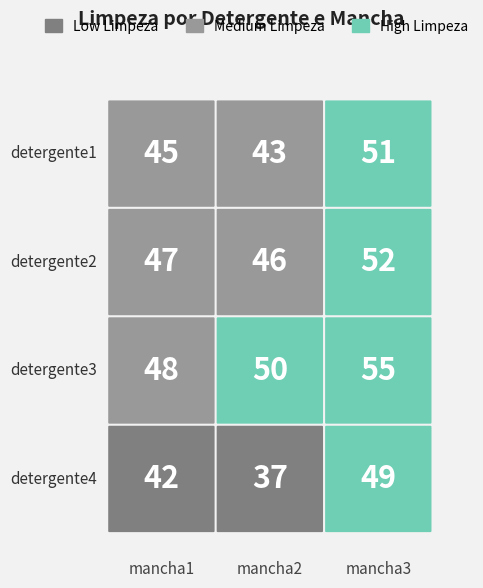

What is the sum of the detergente4 values at mancha2 and mancha3?

86